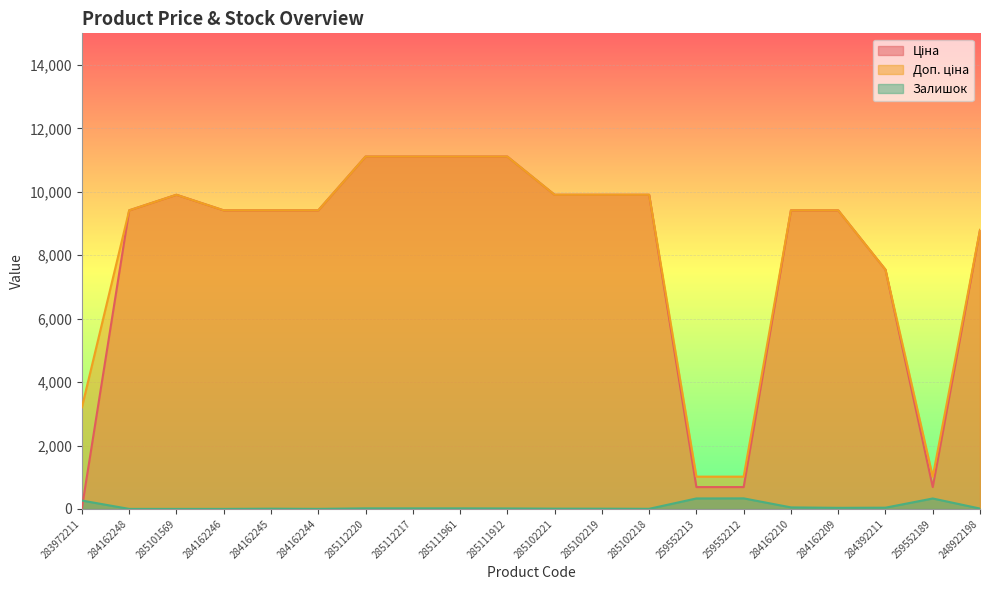

What is the sum of the Ціна values at 285112217 and 285101569?

21022.1